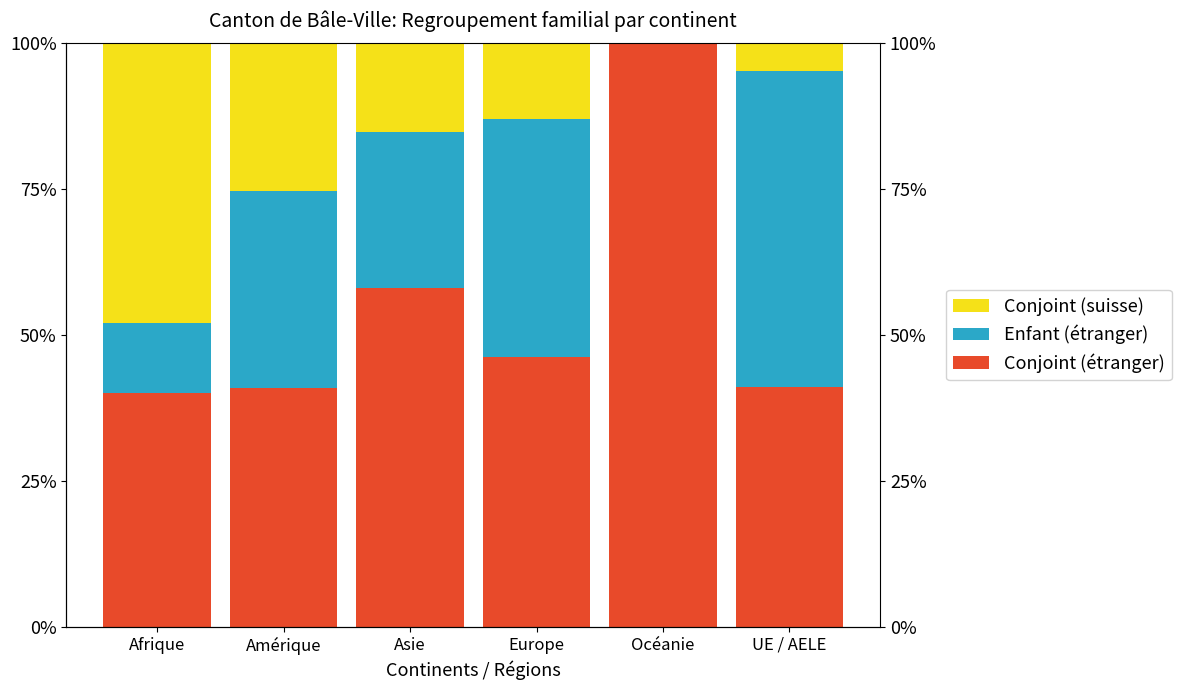

Where does the Conjoint (suisse) series first go above 15?

Afrique